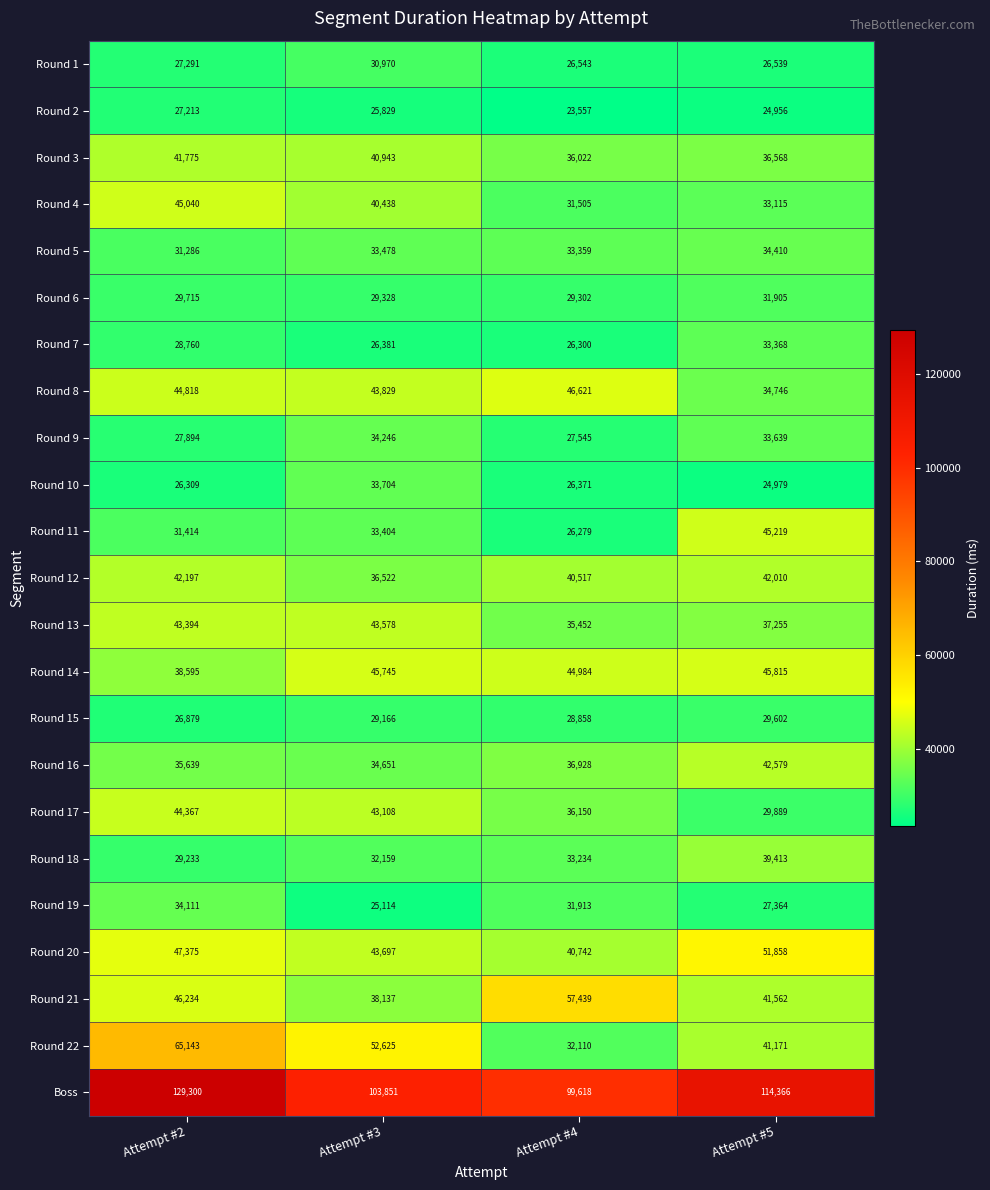

How many data points does each series have?

4